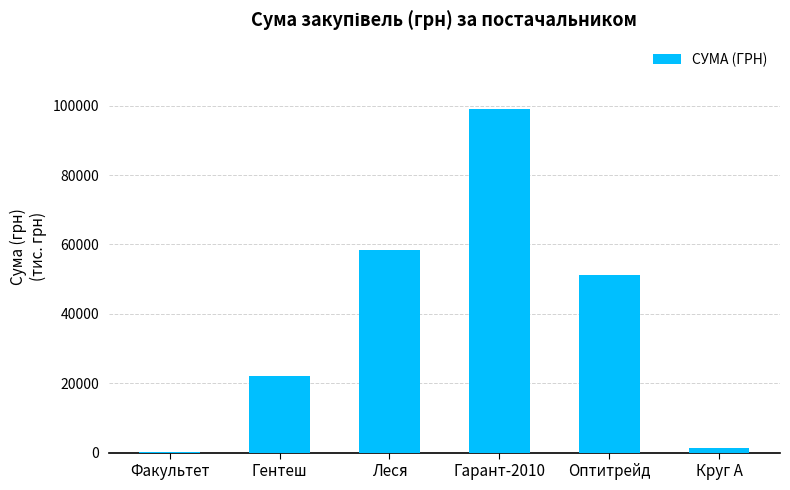

Read the value at Факультет.

165.0